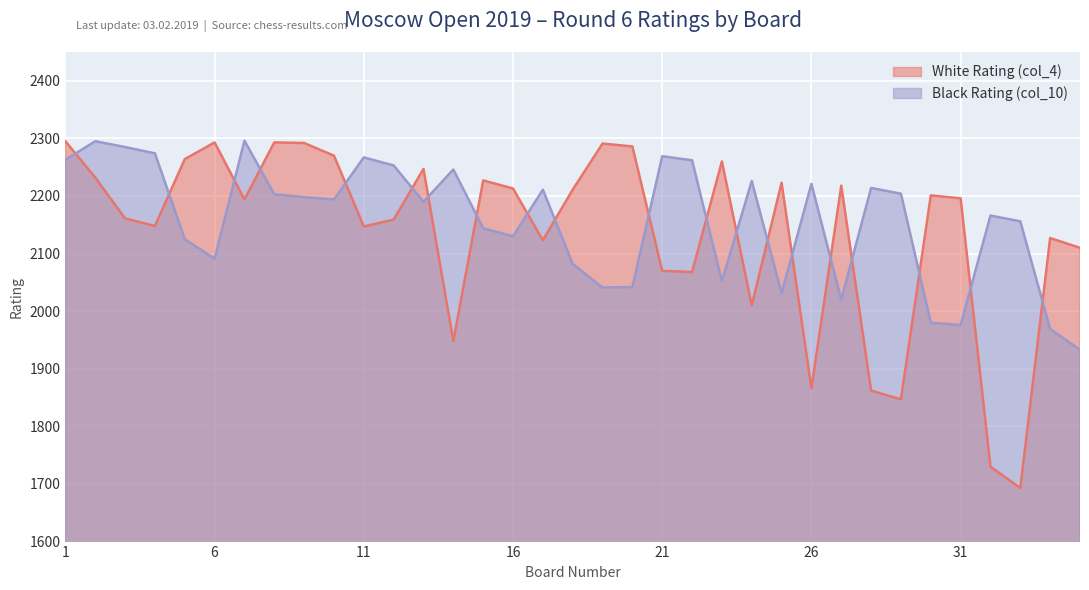

How many lines are shown in the chart?

2